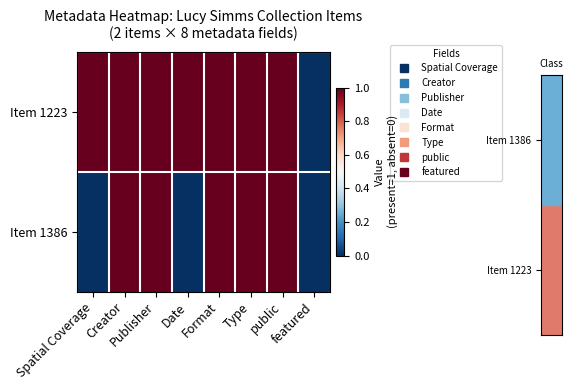

At how many categories does at least one series exceed 0?

7